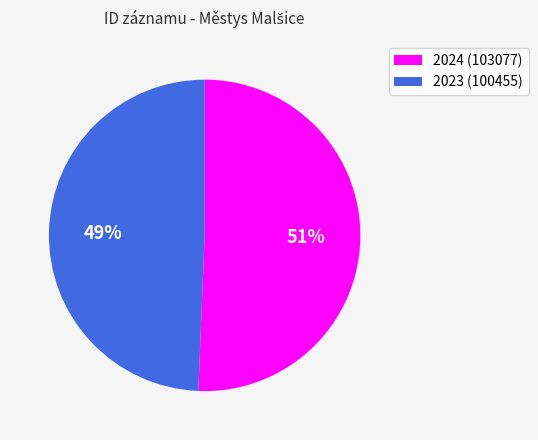

To the nearest percent, what is the average slice percentage?

50%